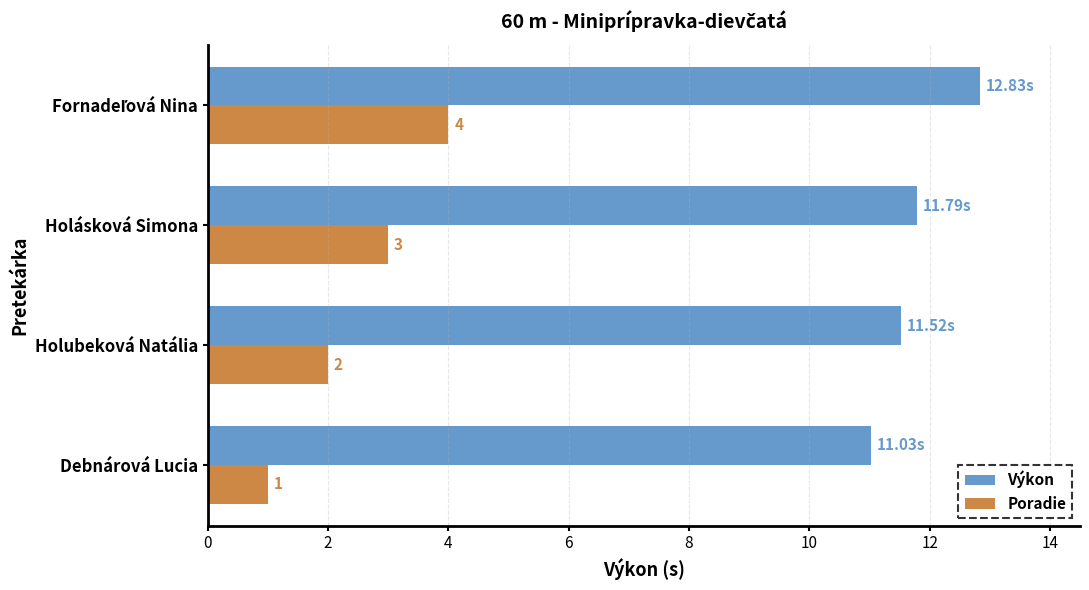

Which series has the largest range (max minus min)?

Poradie